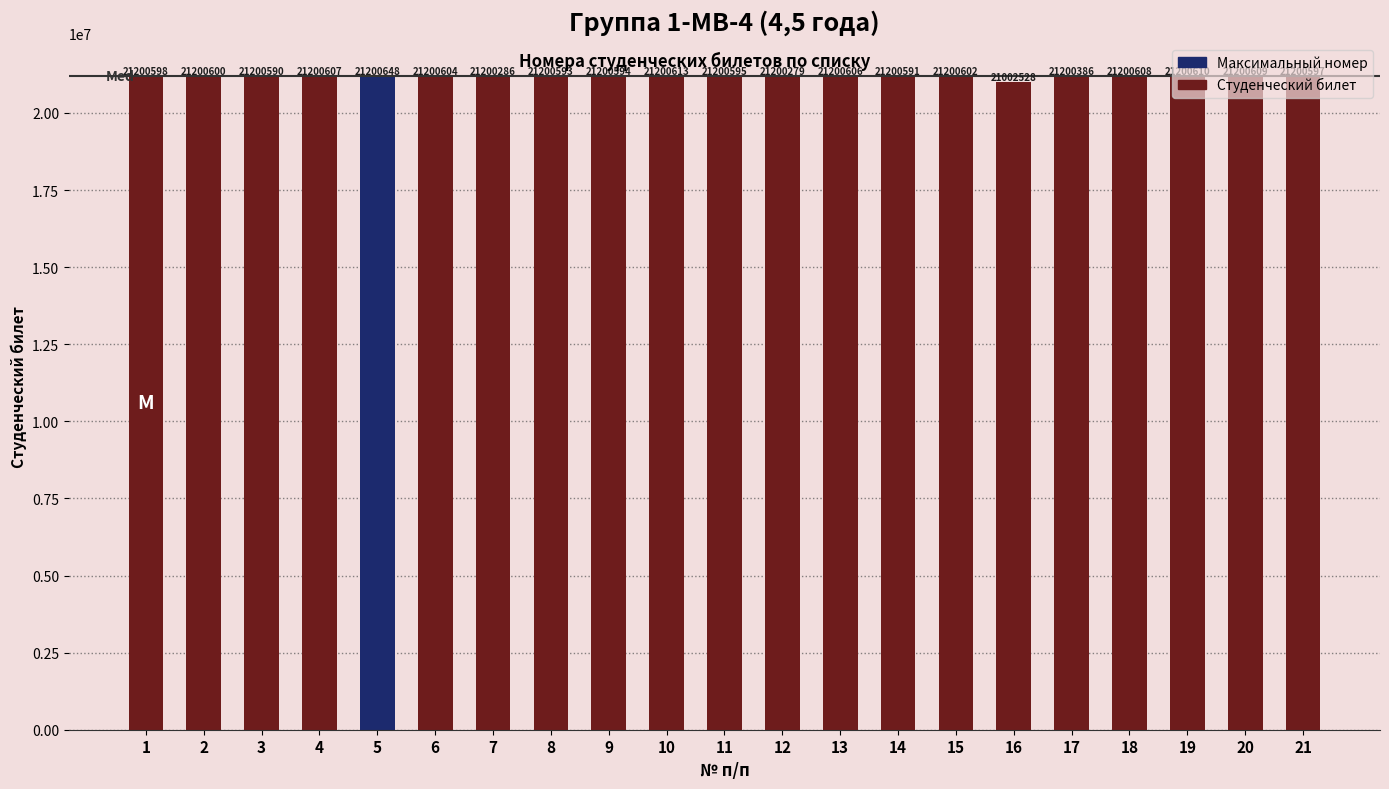

Approximately how many times larger is the value at 15 compared to 1?

1.0